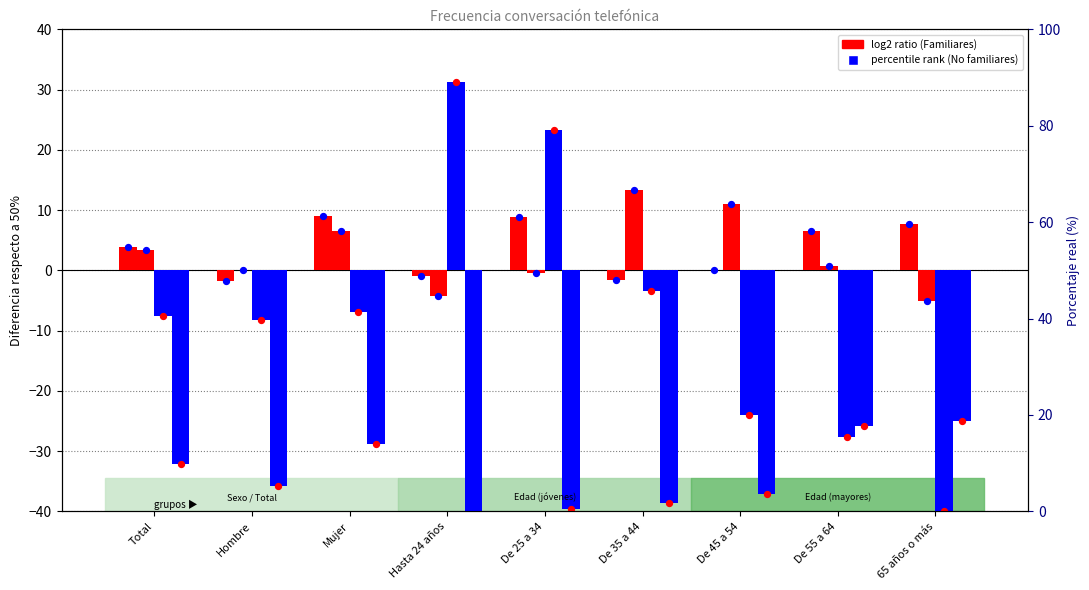

Which series contains the lowest Y value?

No fam. >65